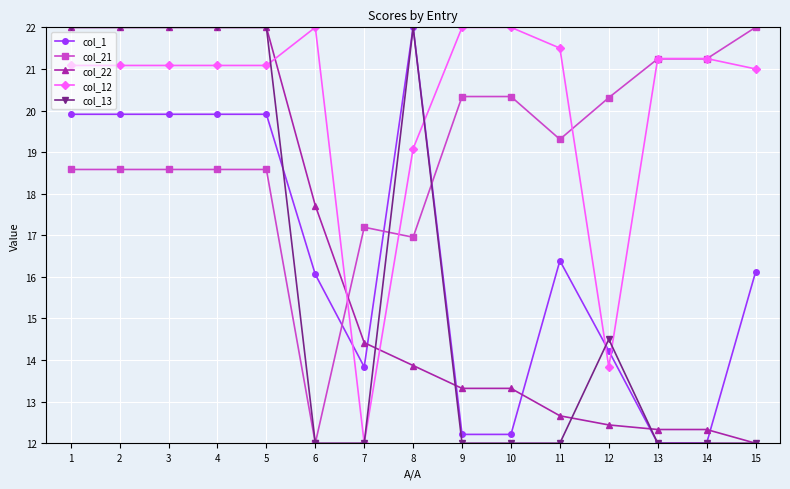

What is the minimum value shown in the chart?

12.0